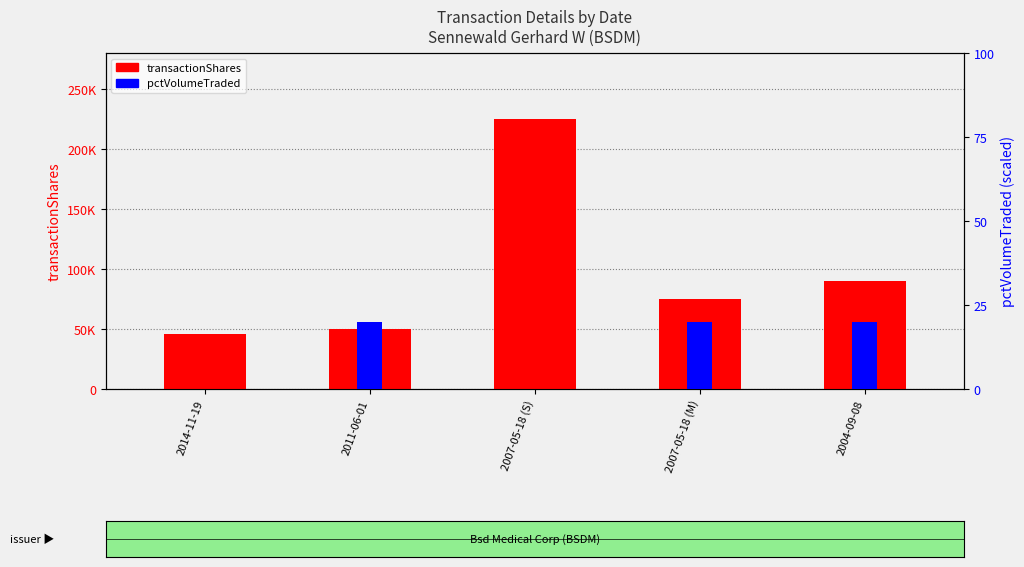

What is the label of the 3rd bar from the right?

2007-05-18 (S)